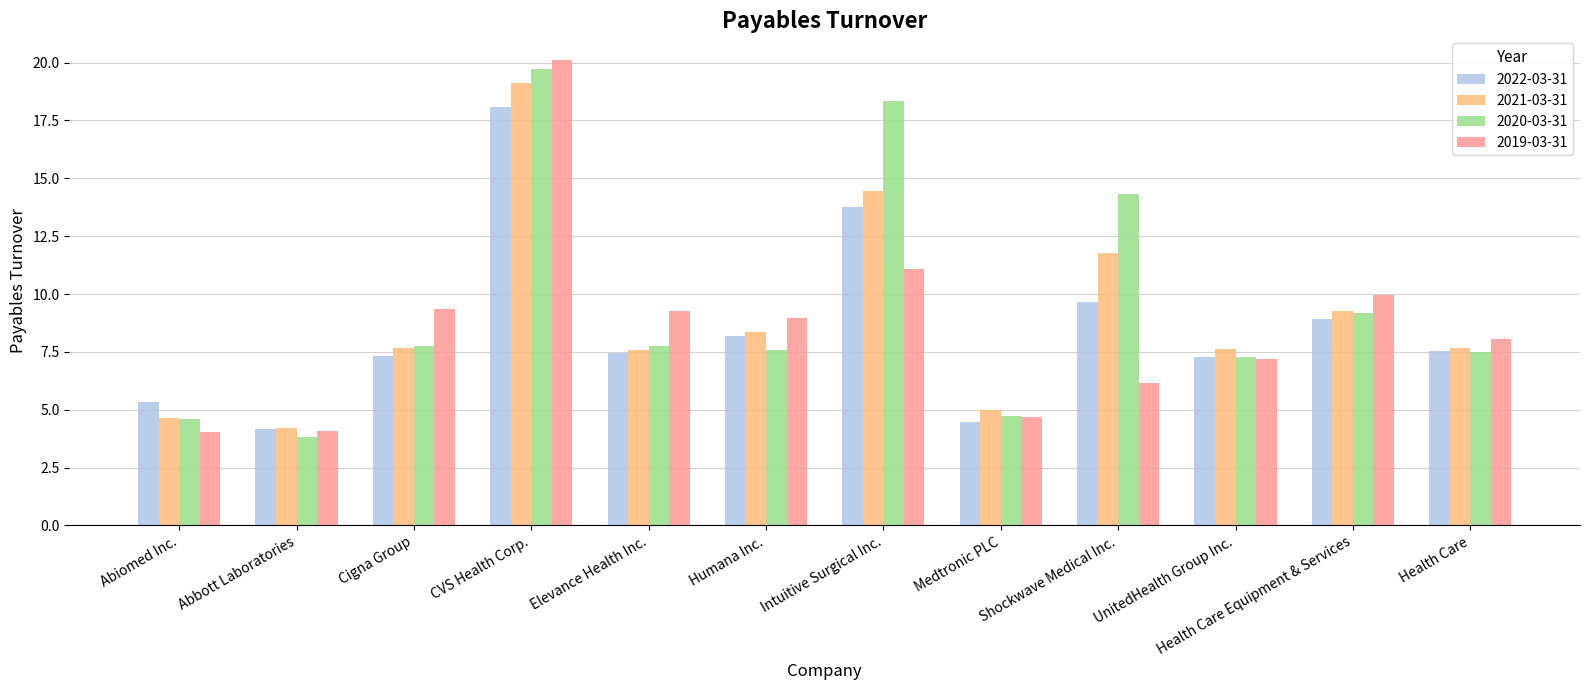

Rank the series by their maximum value, from lowest to highest.

2022-03-31, 2021-03-31, 2020-03-31, 2019-03-31